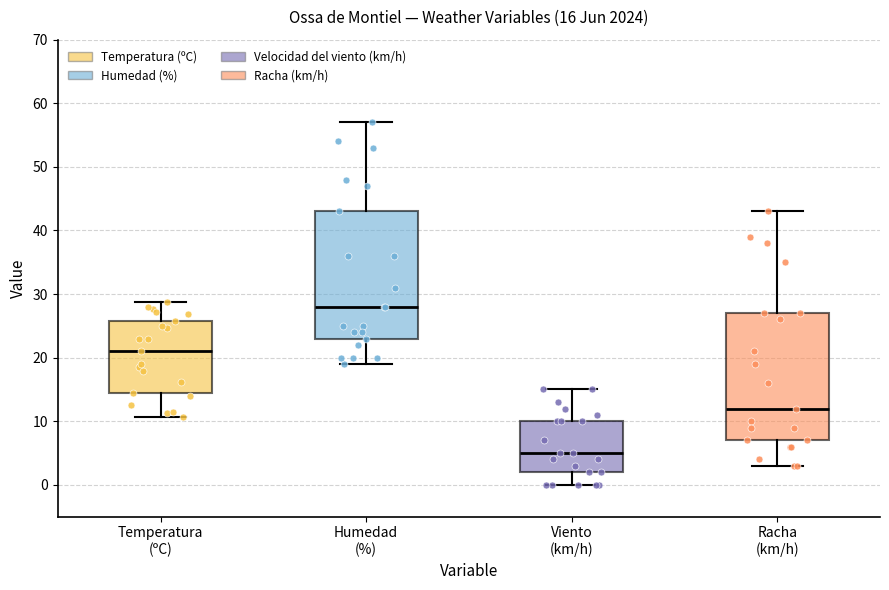

Which box's median line is the lowest?

Viento (km/h)